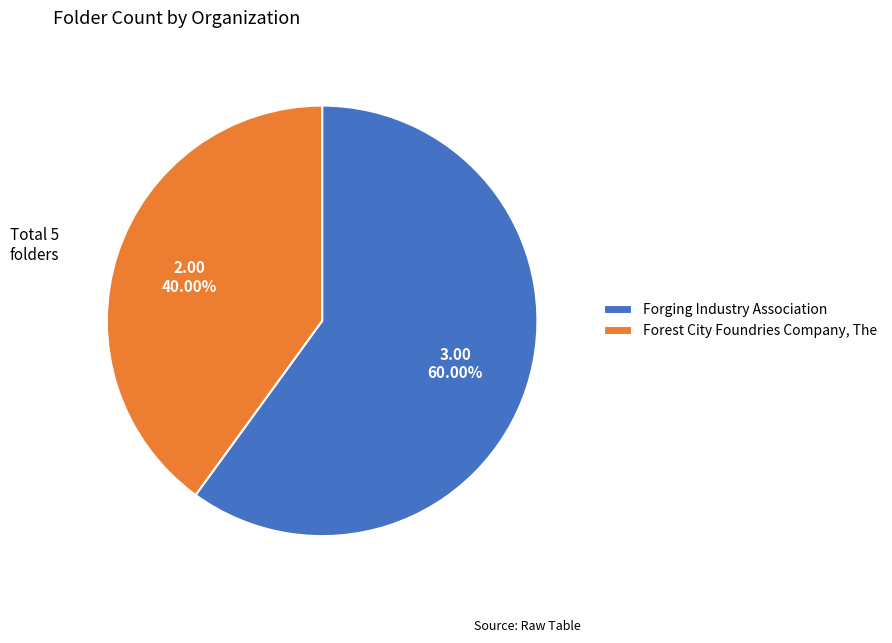

What is the ratio of the value at Forest City Foundries Company, The to the value at Forging Industry Association?

0.7